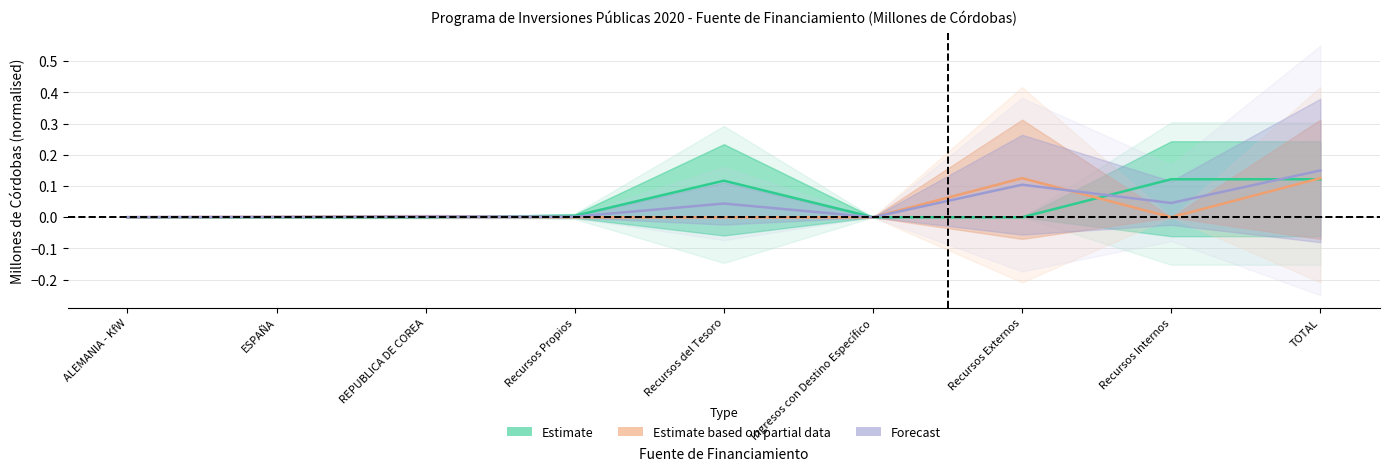

At how many categories does at least one series exceed 0?

9